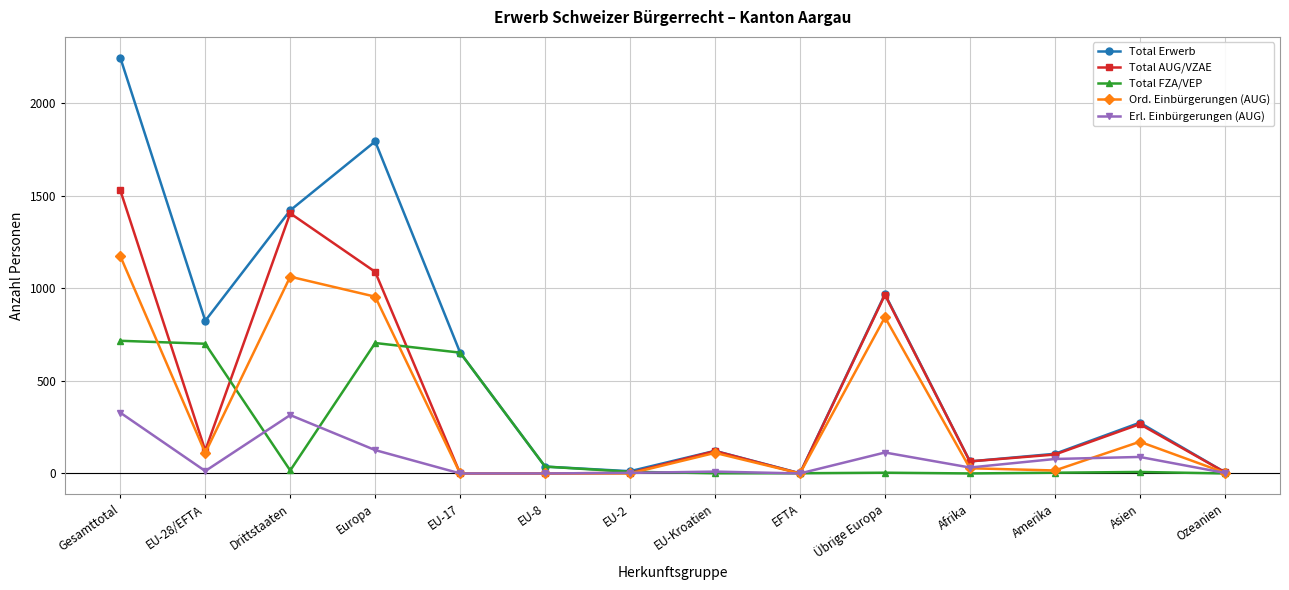

The Total Erwerb series shows 218 at Übrige Europa. True or false?

False